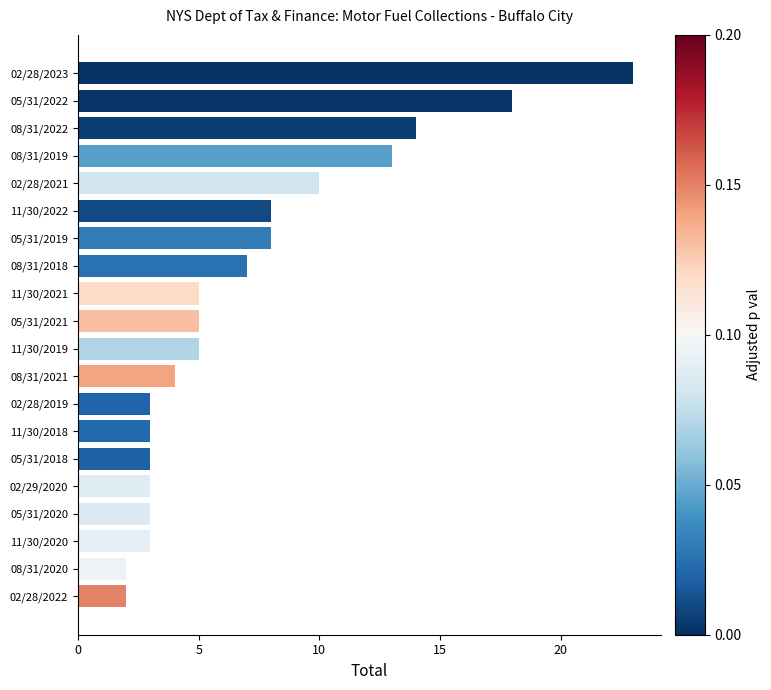

What is the change in value from 05/31/2020 to 08/31/2019?

+10